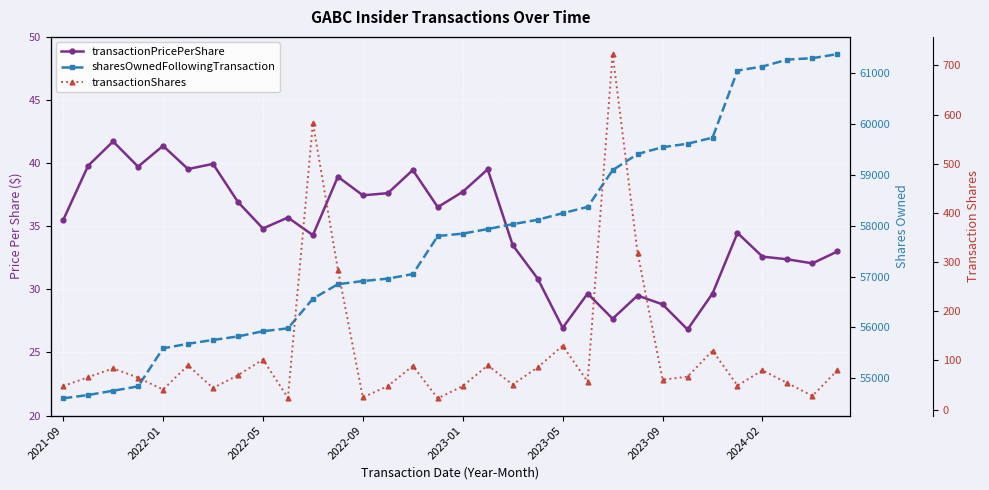

True or false: sharesOwnedFollowingTransaction and transactionPricePerShare cross at least once.

False